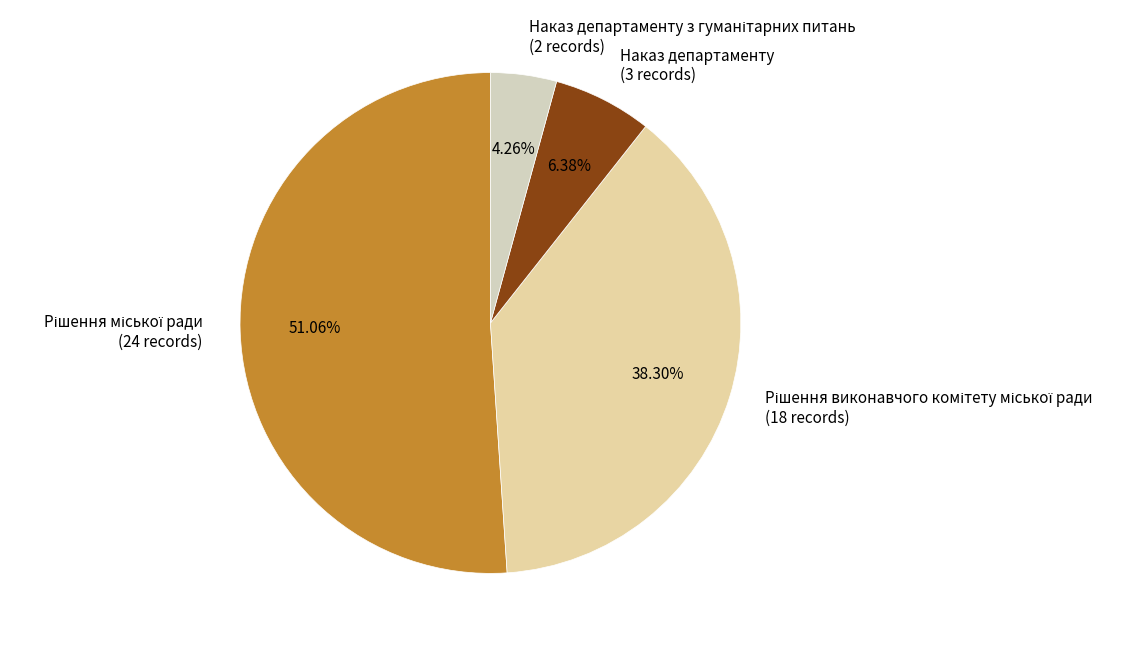

To the nearest percent, what is the difference between the largest and smallest slice percentages?

47%